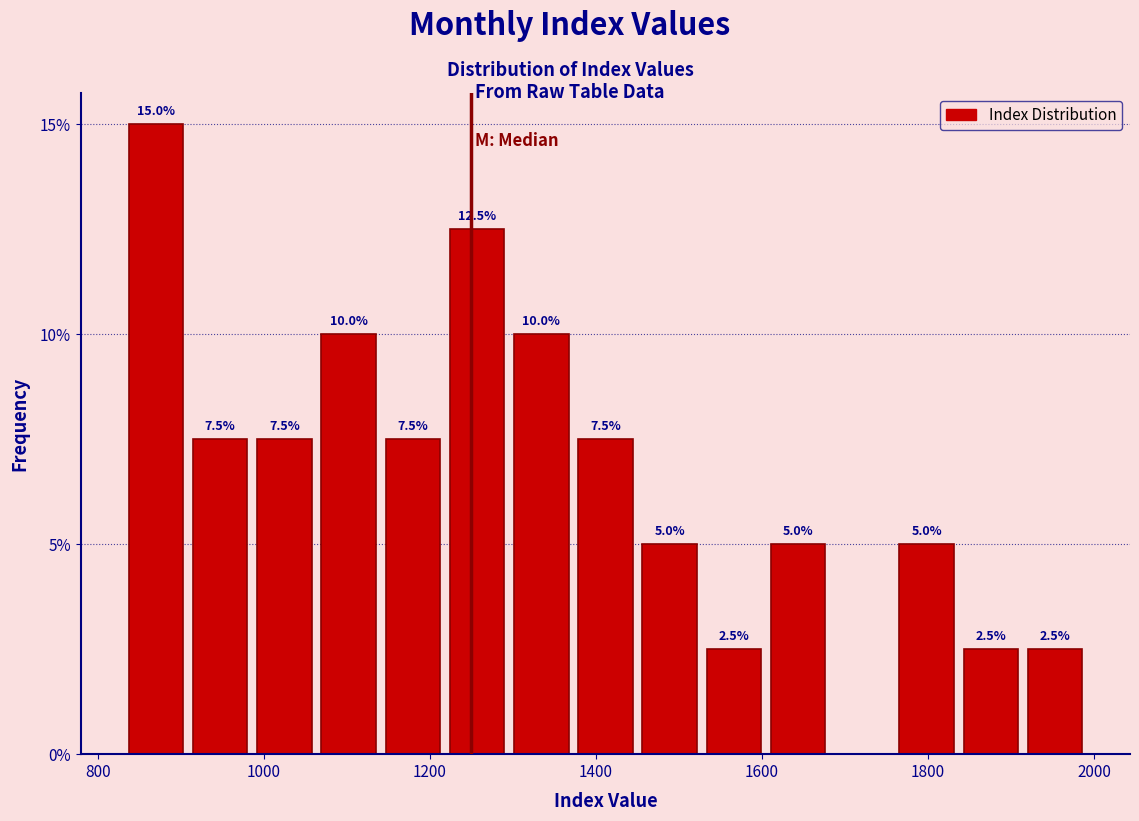

Read against the x-axis, roughly where is the centre of the tallest bar?

860